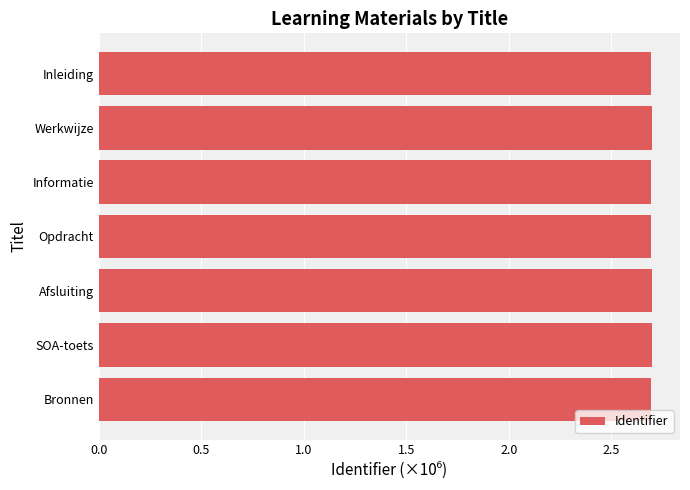

Is it true that the value at Bronnen is 2.7?

True